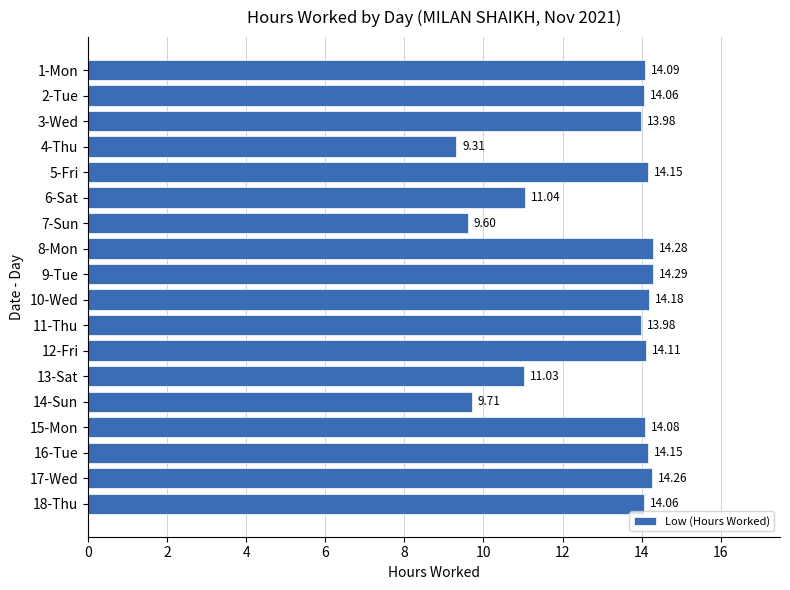

Does the chart contain stacked bars?

No